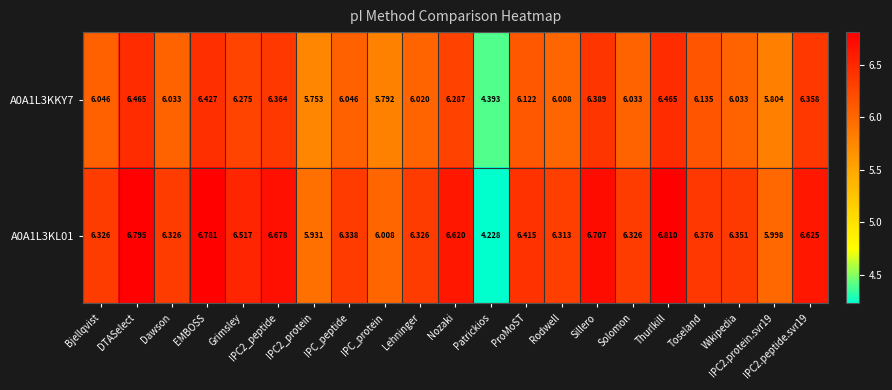

Is the value of A0A1L3KKY7 at ProMoST greater than the value of A0A1L3KL01 at IPC2.peptide.svr19?

No